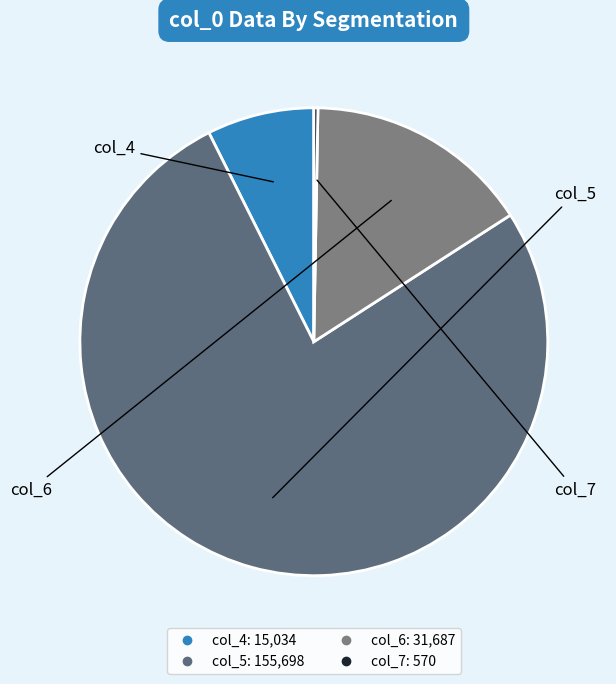

Is it true that col_4 is 7% of the pie?

True